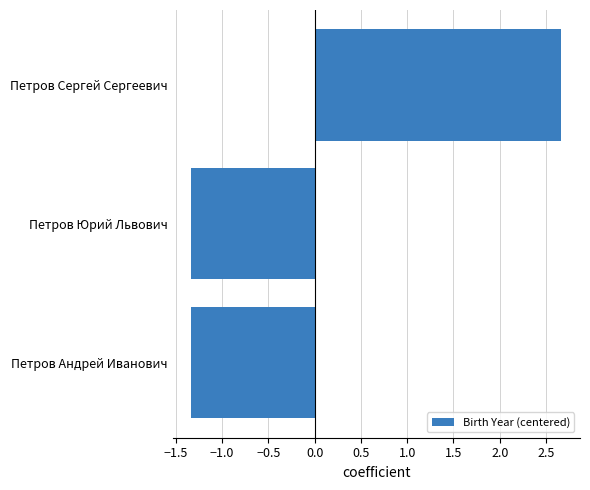

Which category has the highest value across all series?

Петров Сергей Сергеевич